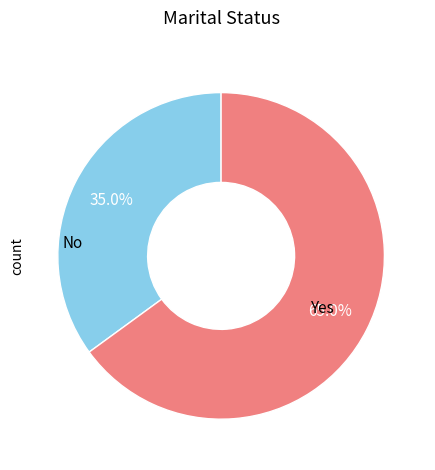

Does any single category account for the majority?

Yes